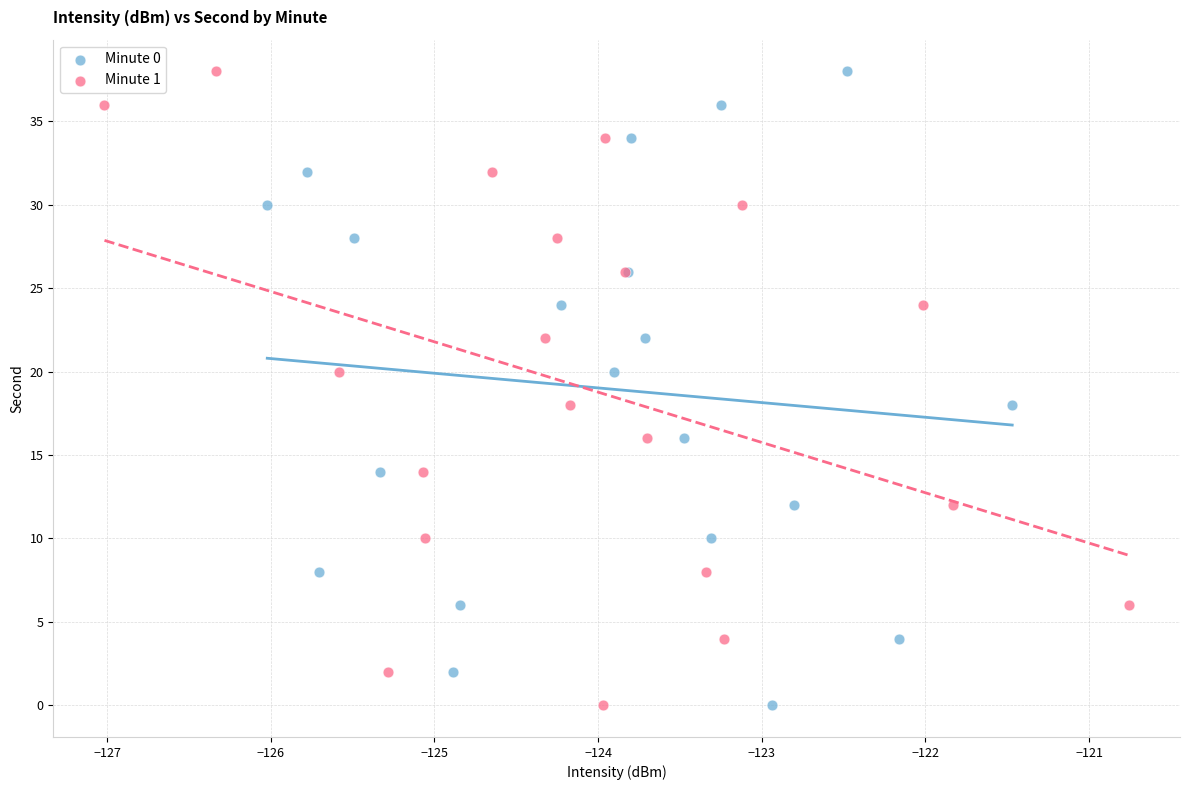

What are all the series names shown in the legend?

Minute 0, Minute 1